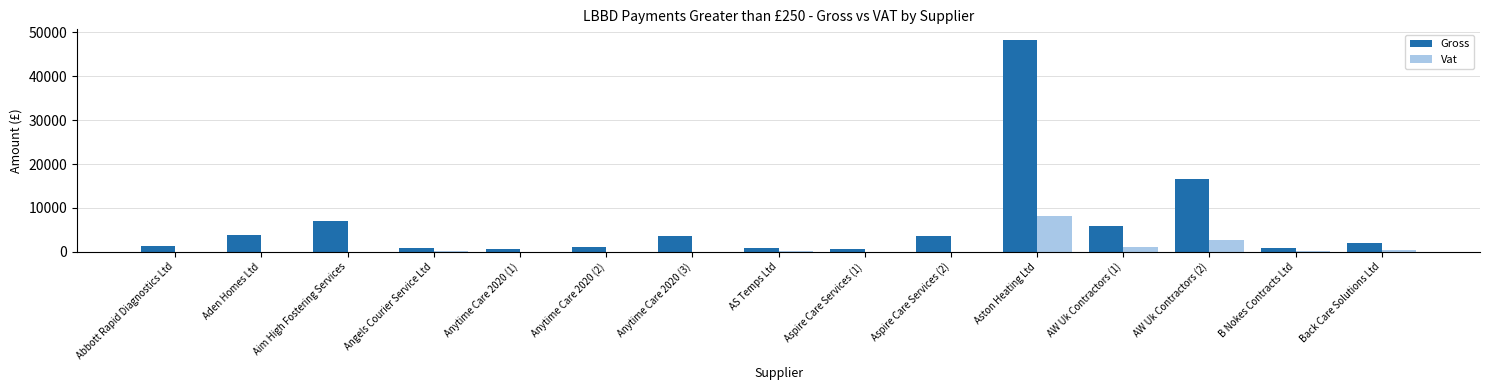

How many data points in Gross are above 1901?

8